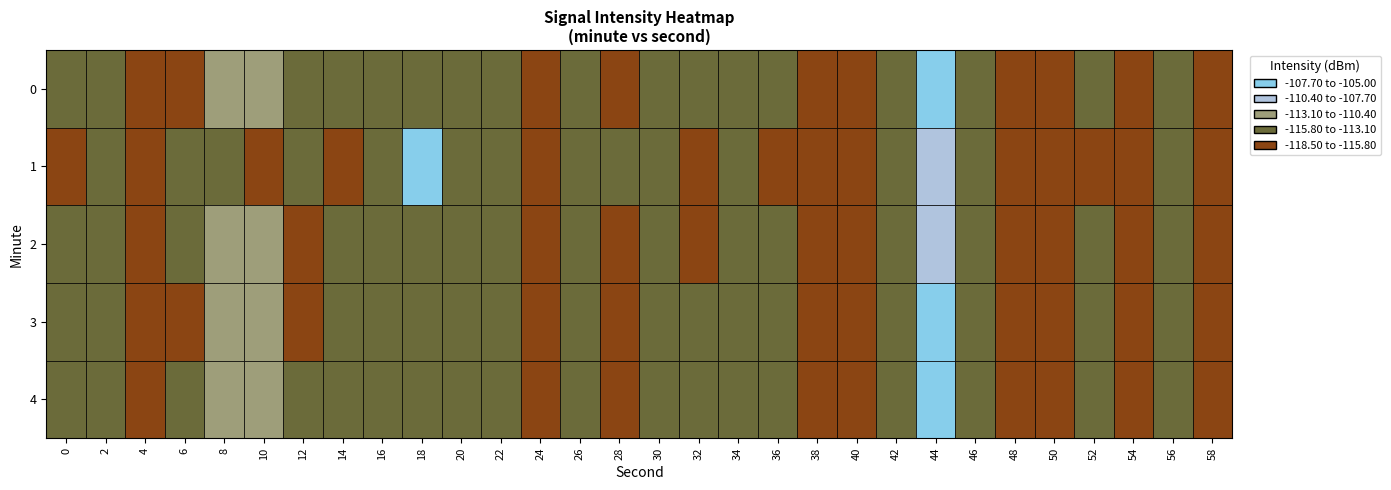

Between 19 and 26, which series saw the biggest shift?

3